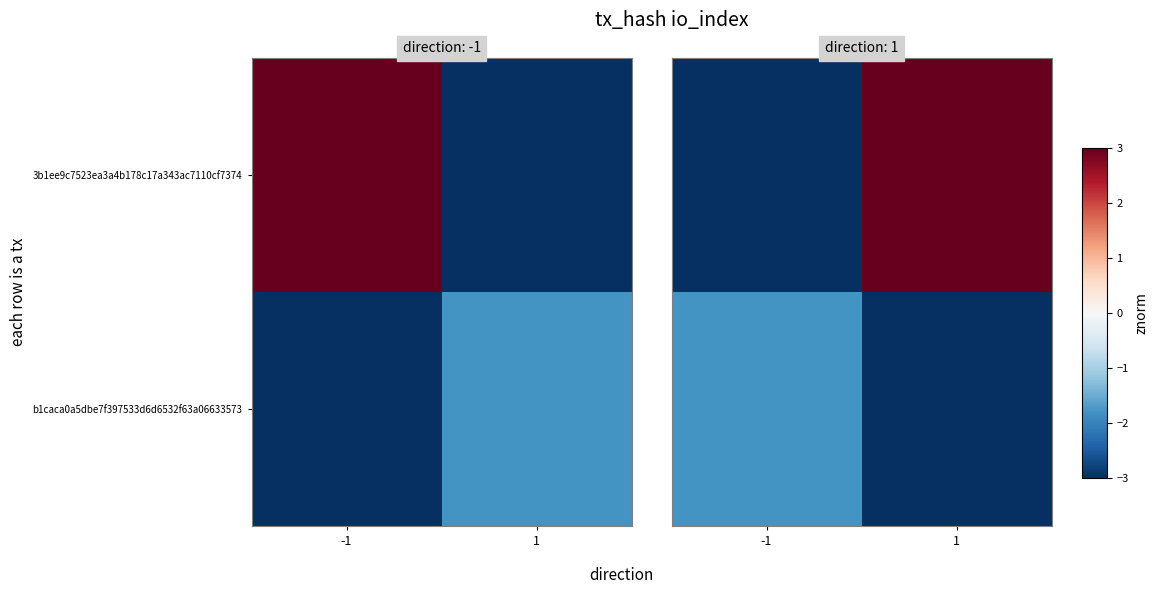

Where is b1caca0a5dbe7f397533d6d6532f63a06633573 nearest to the value -2?

-1